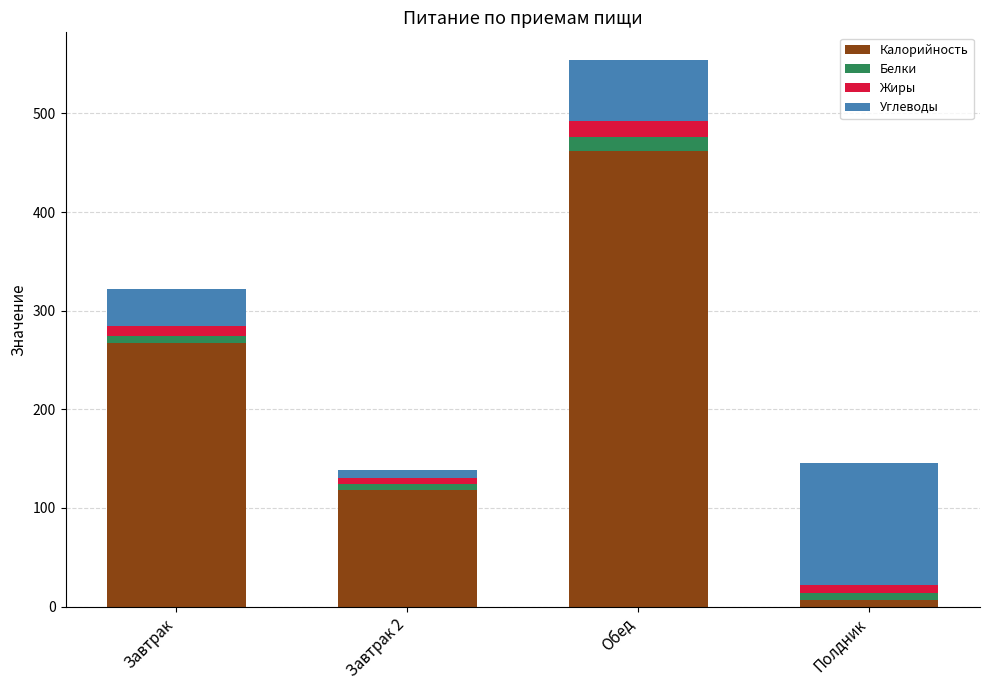

What is the maximum value for Калорийность?

461.5